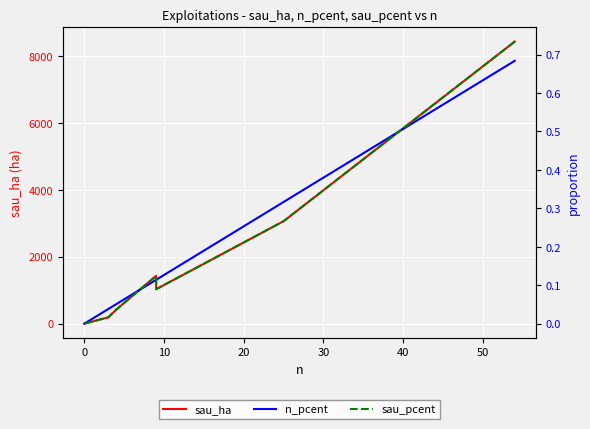

Is this an area chart (filled region under the line)?

No